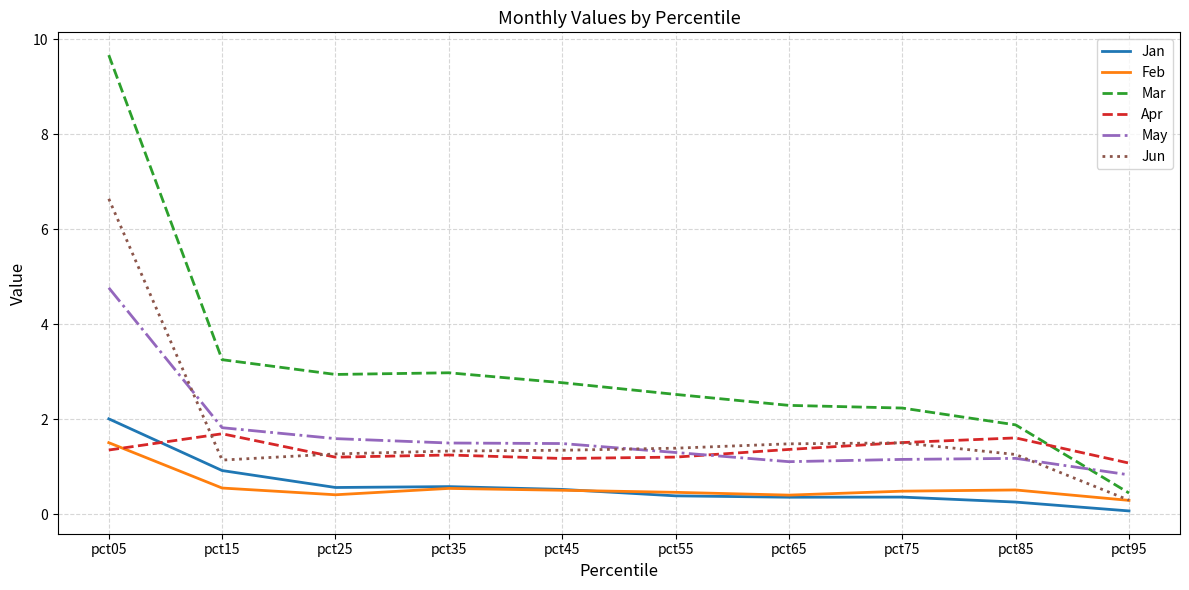

True or false: Mar has a value of 1.9 at pct85.

True